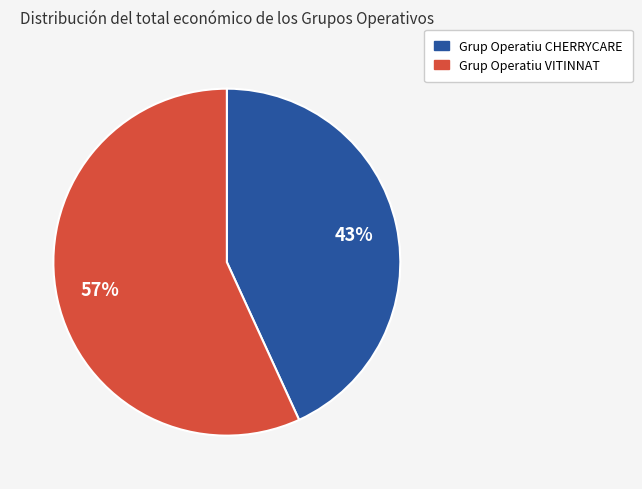

To the nearest percent, what percentage of the pie is Grup Operatiu VITINNAT?

57%